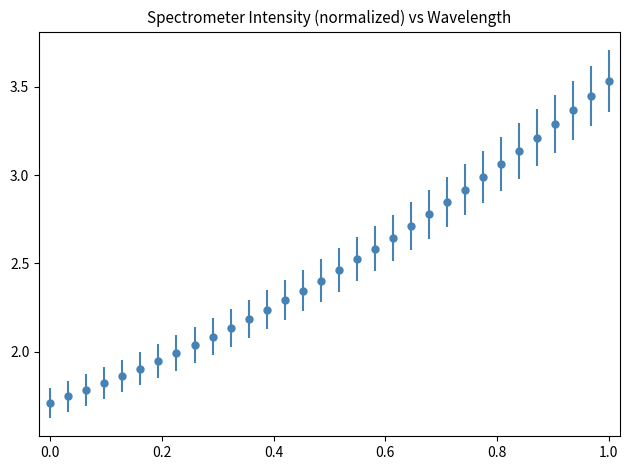

What is the sum of all values?

80.0